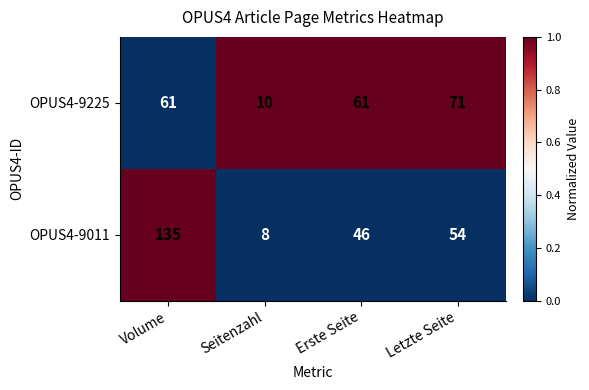

Which series changed the most between Volume and Letzte Seite?

OPUS4-9011